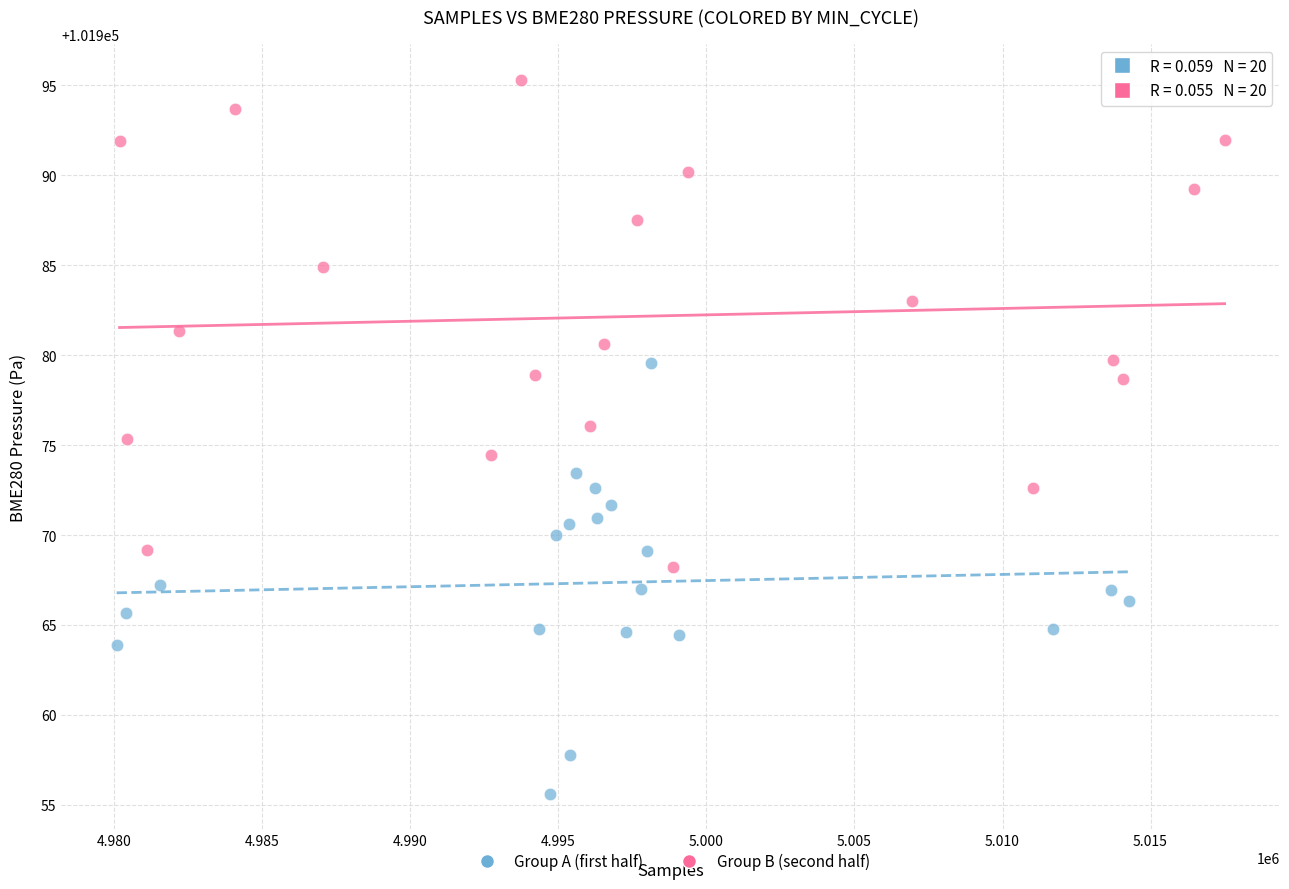

Which series has the largest Y range (max minus min)?

Group B (second half)